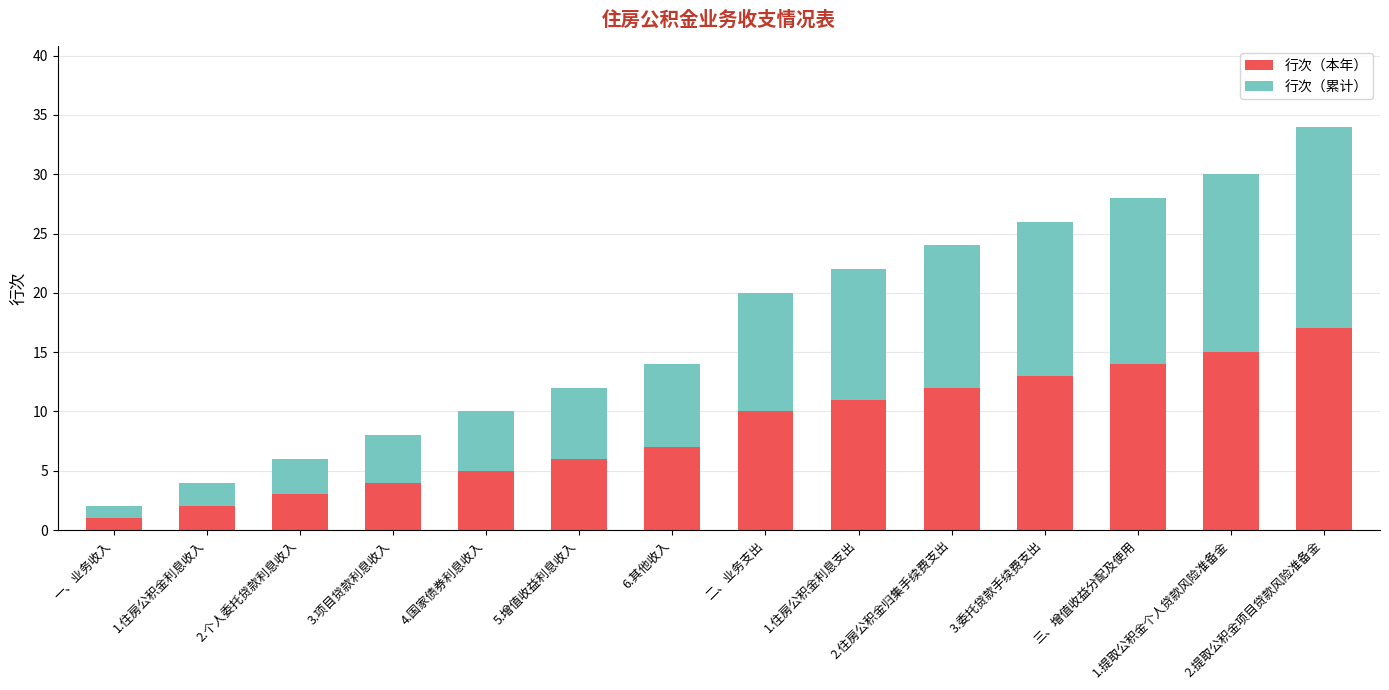

What is the maximum value for 行次（本年）?

17